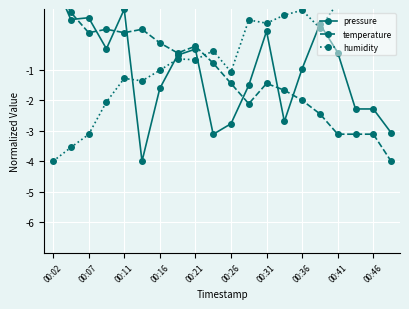

Read the humidity value at 00:02.

-4.0